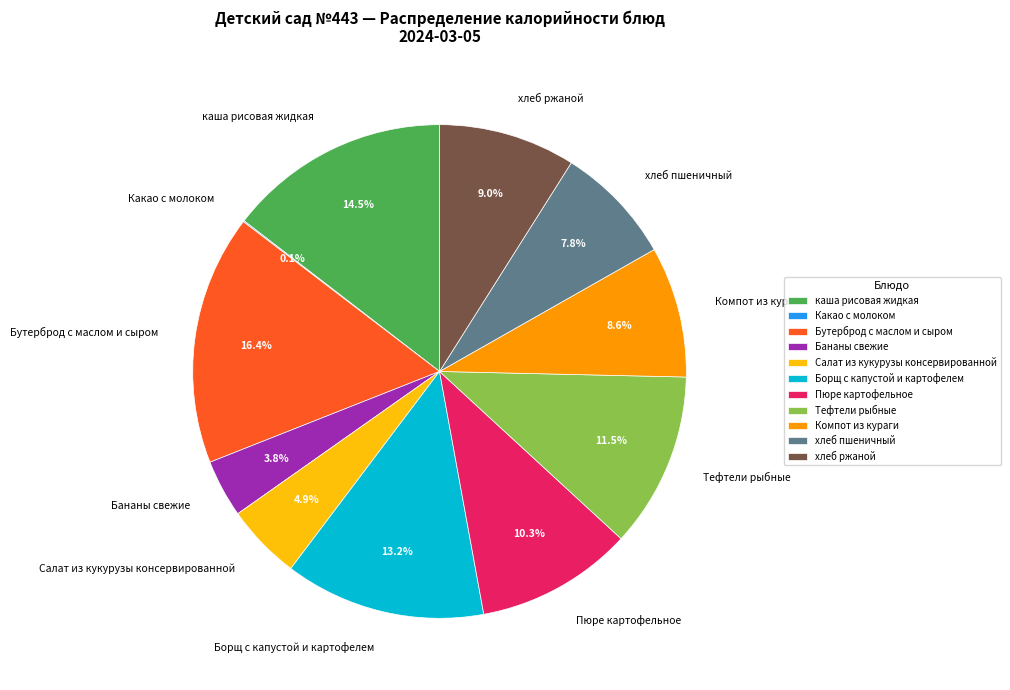

What is the ratio of the value at Компот из кураги to the value at хлеб пшеничный?

1.1